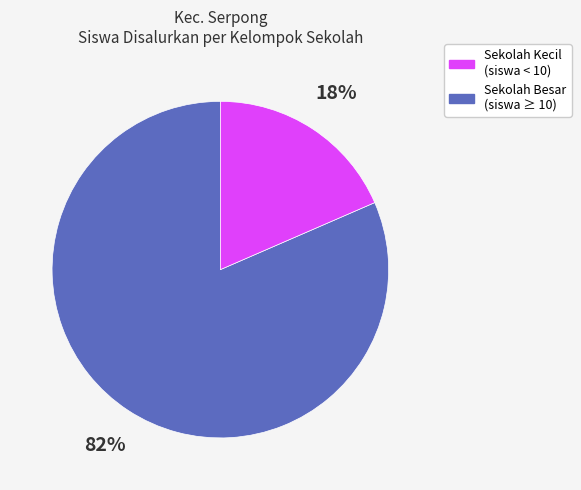

Is there any slice that represents more than half of the pie?

Yes